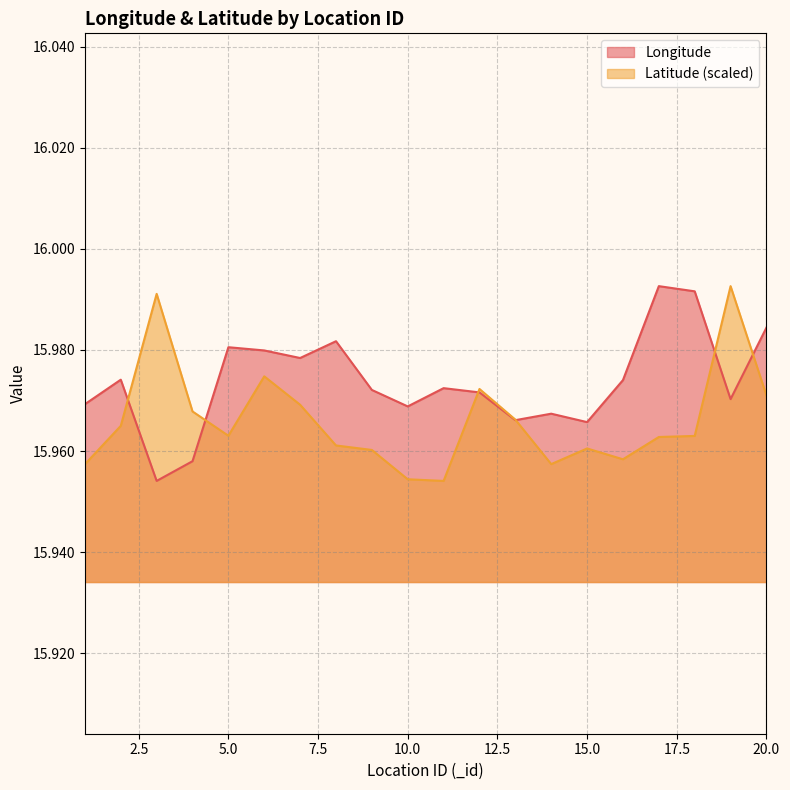

Where is Latitude nearest to the value 15?

11